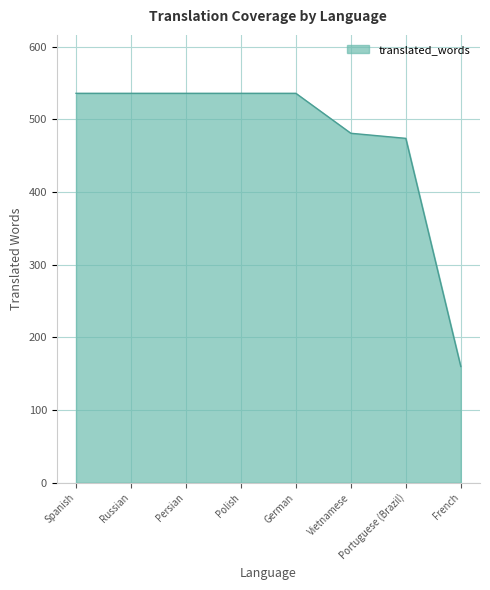

At which category does the chart reach its minimum across all series?

French